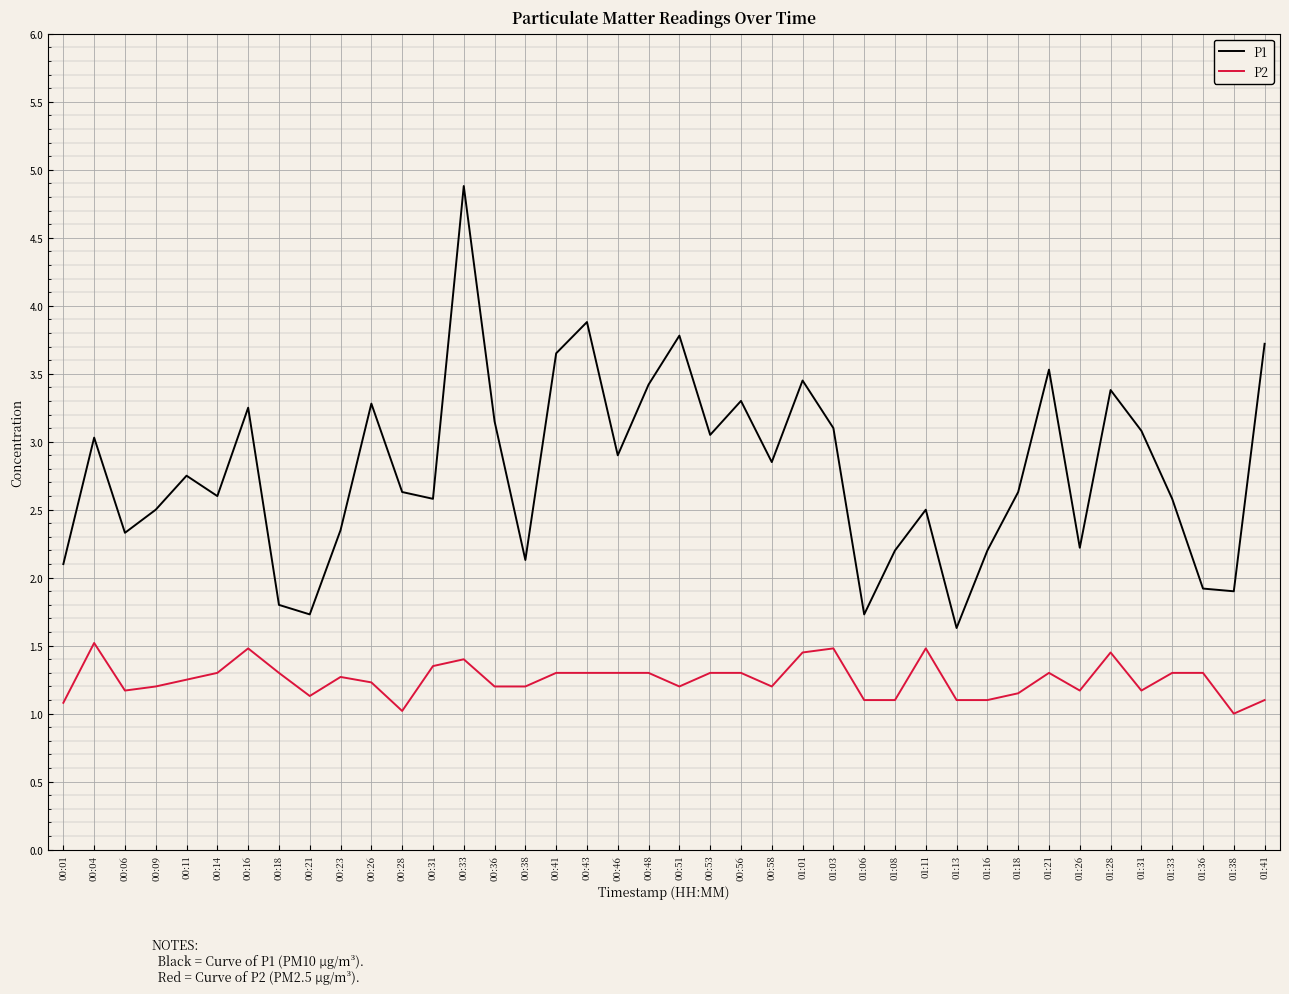

What position from the left is 00:26?

11